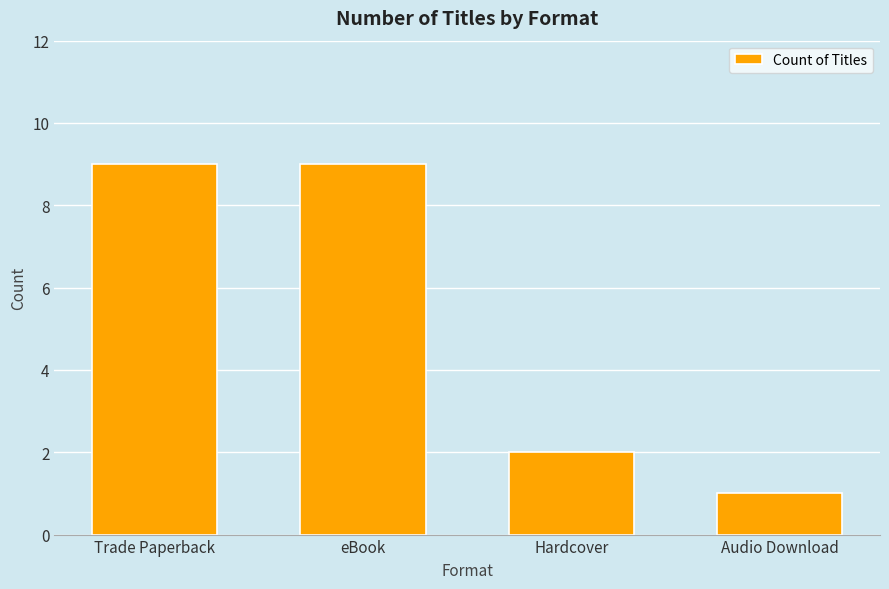

How many data points are less than 9?

2